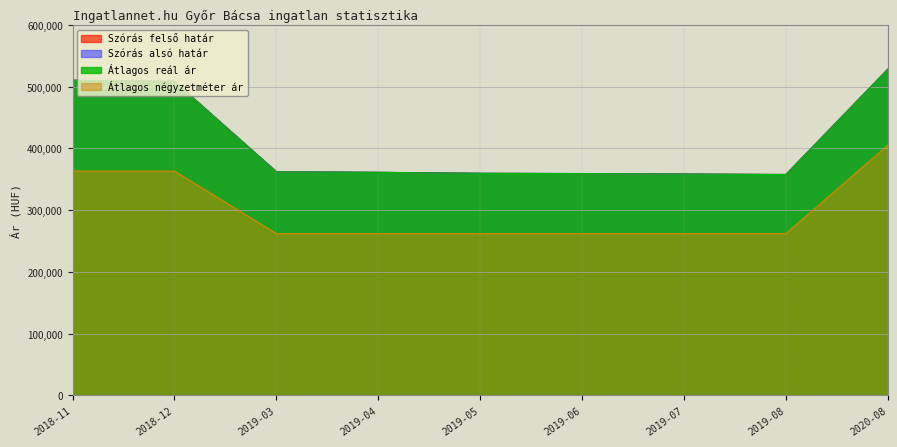

Which series has the widest spread of values?

Szórás felső határ